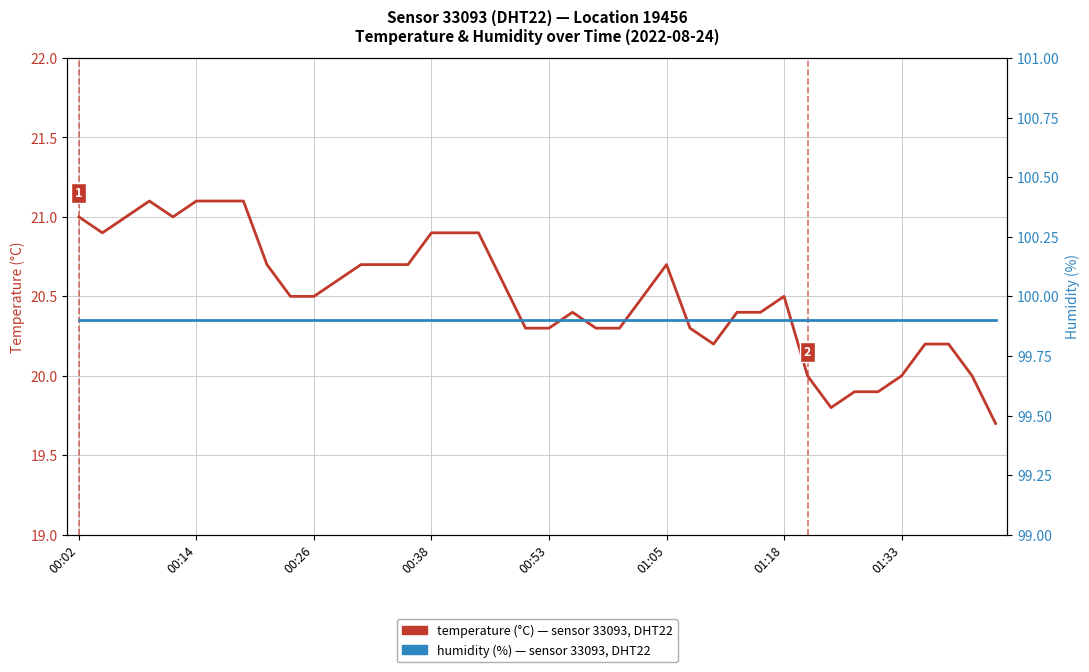

Count the number of data series in this chart.

2